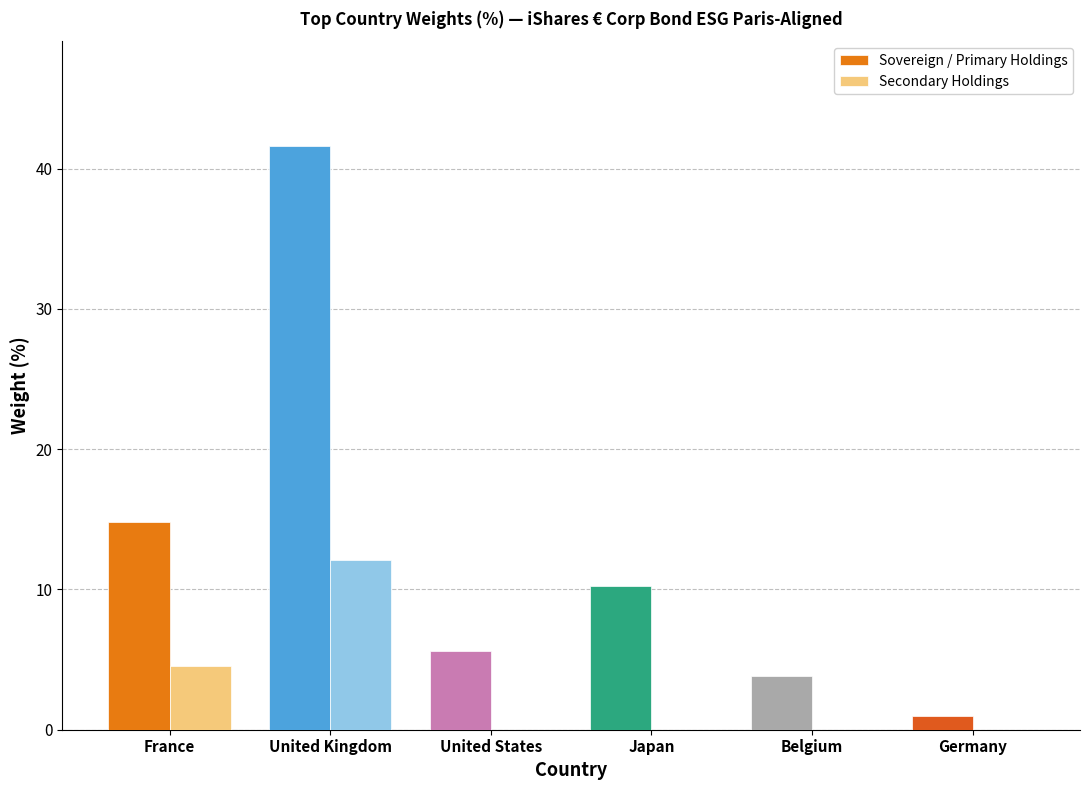

The Secondary Holdings series shows 0.0 at Japan. True or false?

True